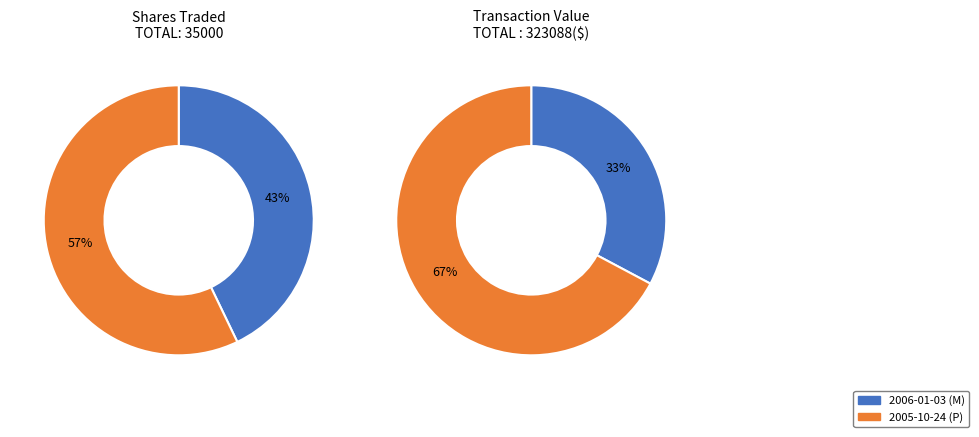

To the nearest percent, what is the combined percentage of 2005-10-24 (P) and 2006-01-03 (M)?

100%